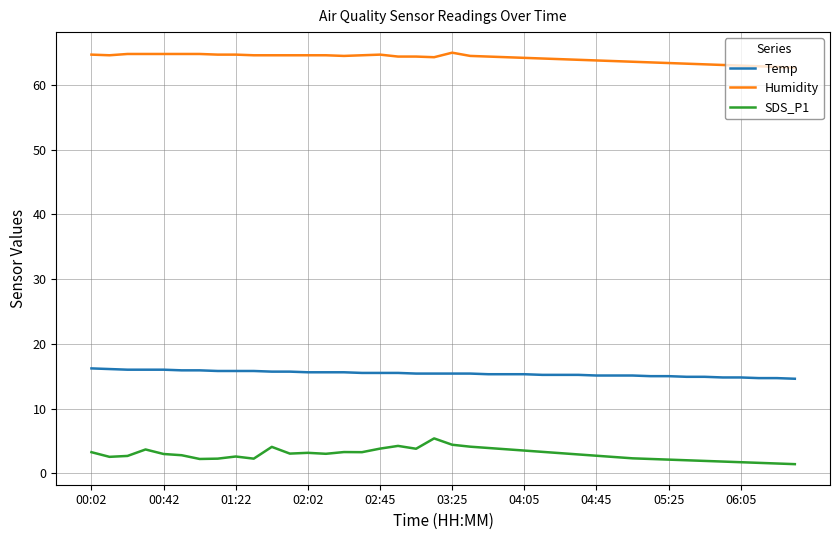

What is the difference between the maximum and minimum values in the SDS_P1 series?

4.0